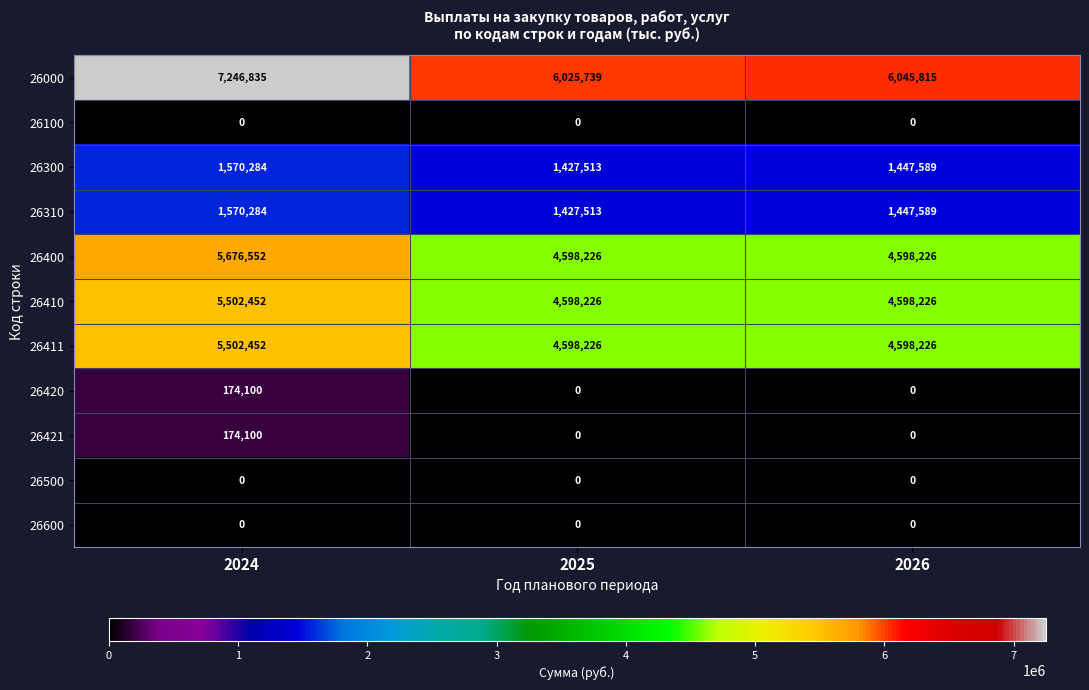

Where is 26000 nearest to the value 6636287?

2026